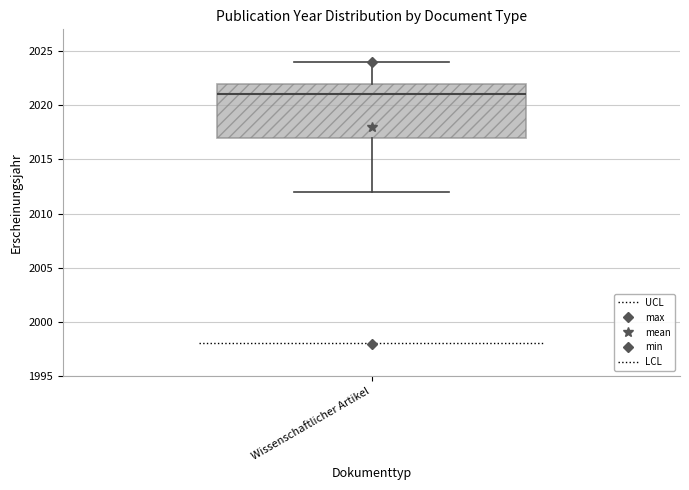

Where does the median line of the box for Wissenschaftlicher Artikel sit on the y-axis? The values are not printed on the chart, so give them approximately, as read against the axis.

2021